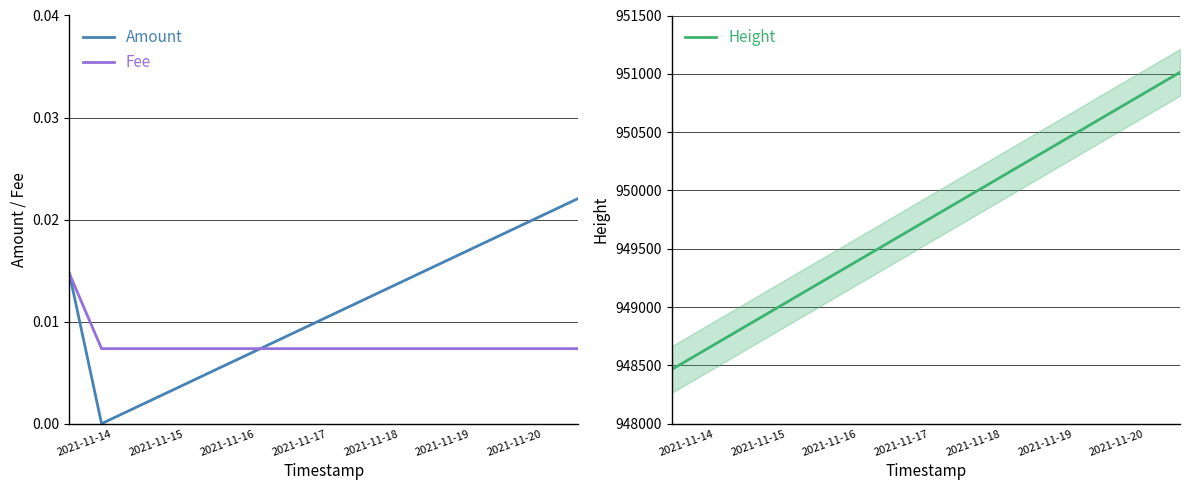

What is the lowest value of the Height series?

948464